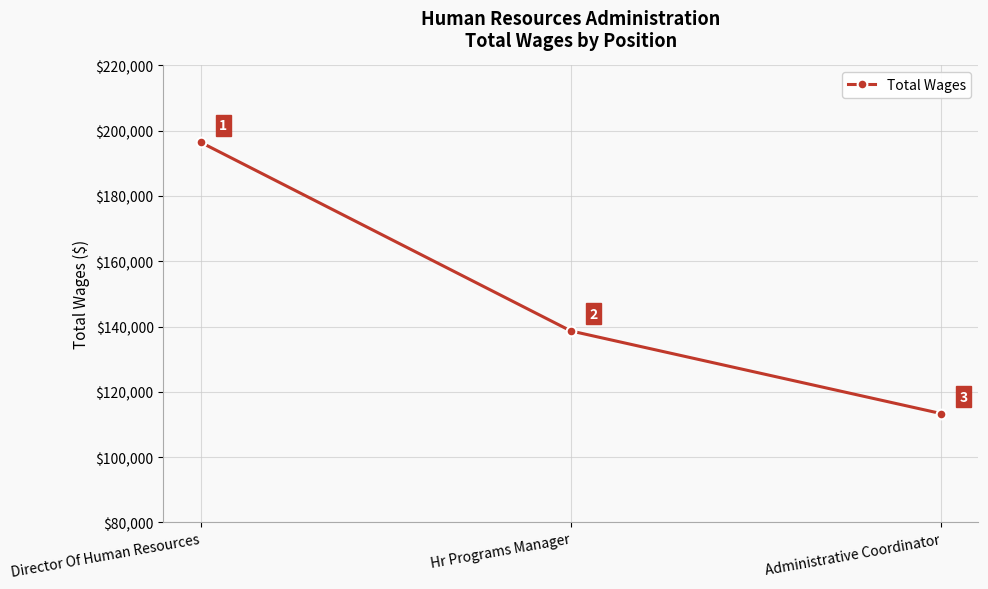

Reading left to right, what are all the values shown in this chart?

196468	138643	113322